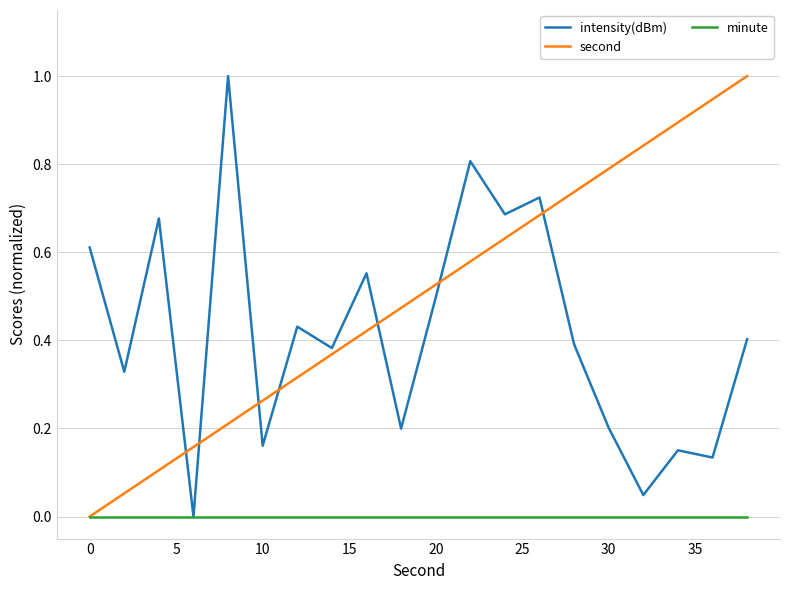

List the series in order of their overall mean, lowest first.

minute, intensity(dBm), second